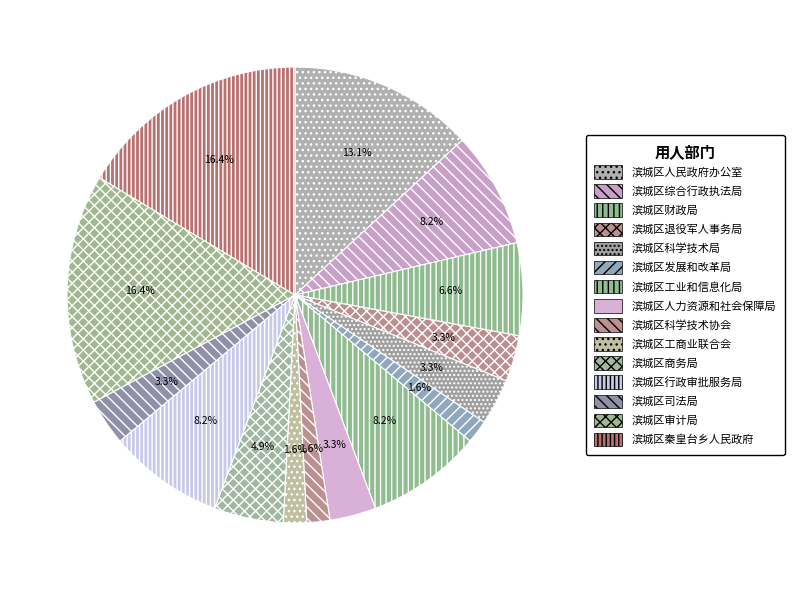

Which category has the smallest portion of the pie?

滨城区发展和改革局